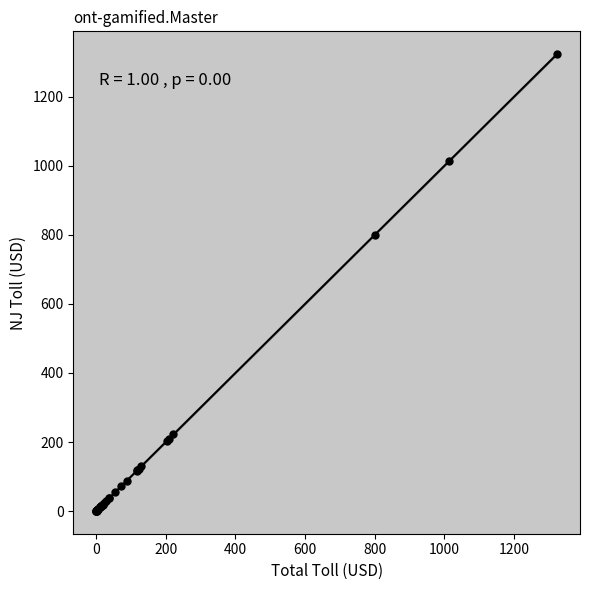

What Y value in the scatter plot is closest to 661?

799.5